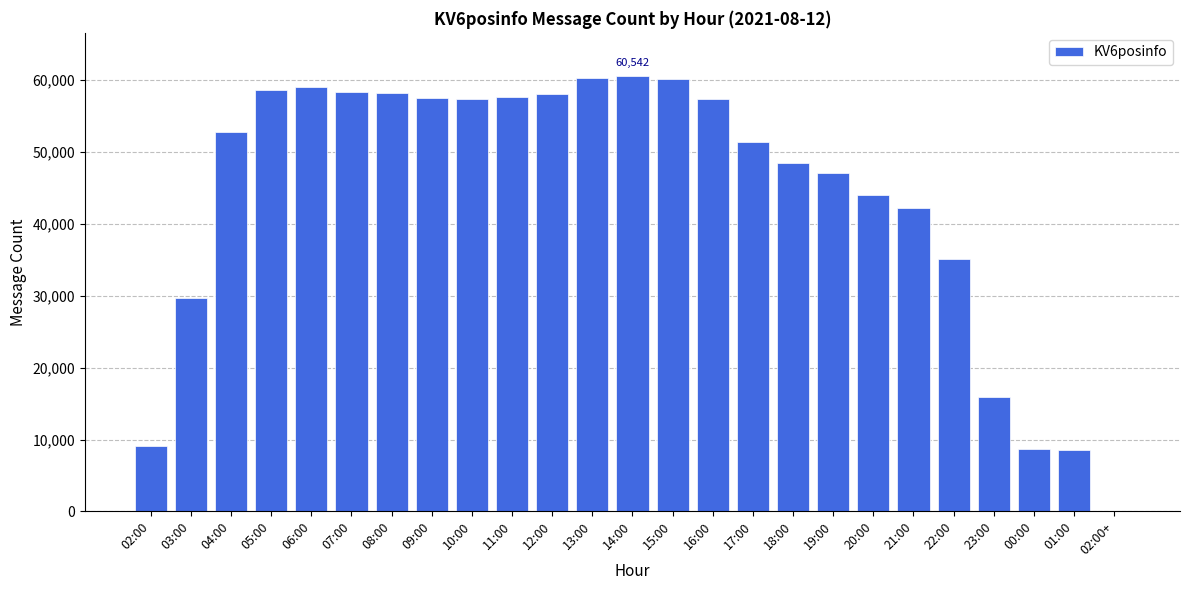

Approximately how many times larger is the value at 09:00 compared to 17:00?

1.1